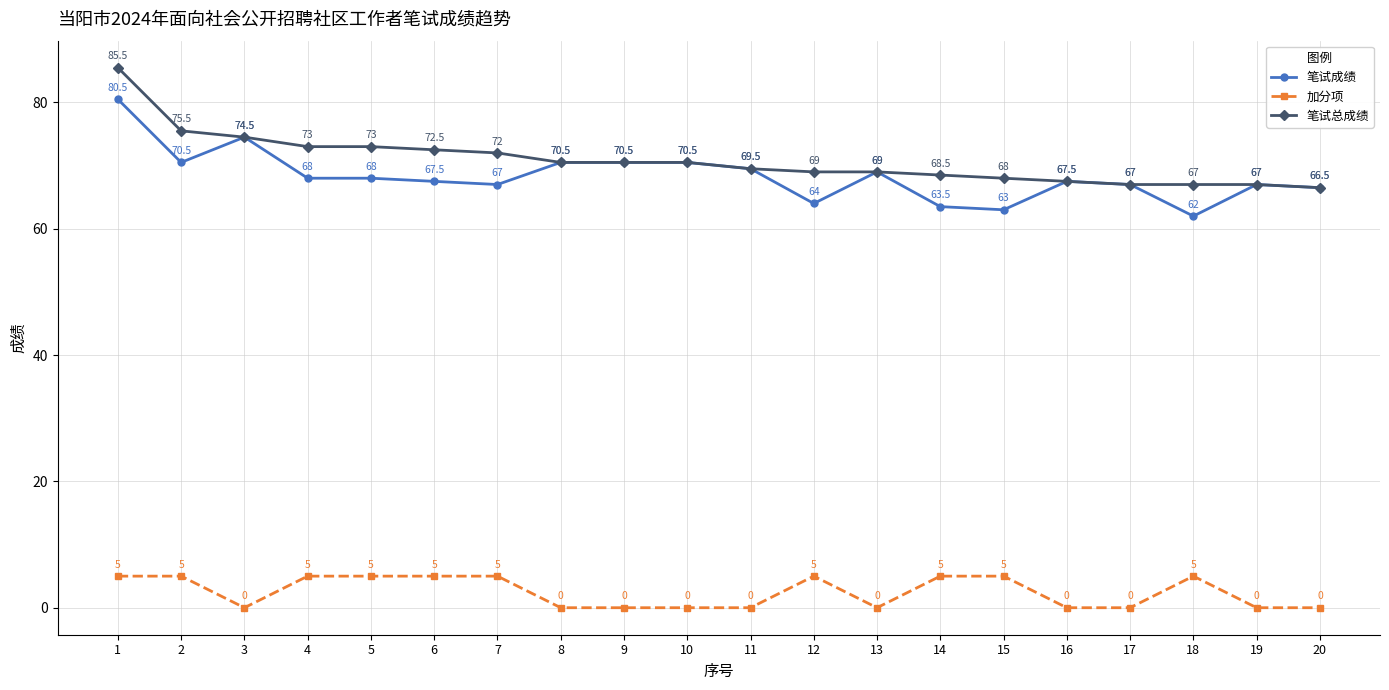

Where is the first local maximum for 笔试成绩?

3